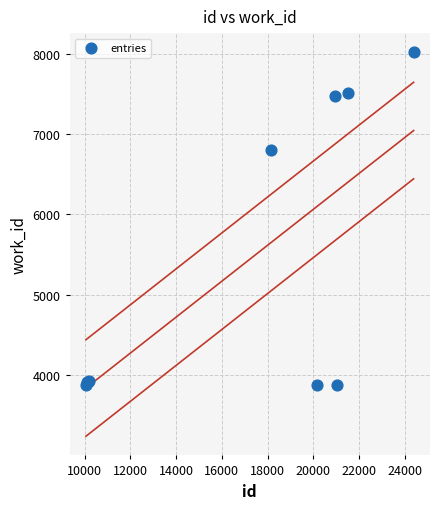

What Y value in the scatter plot is closest to 5945?

6795